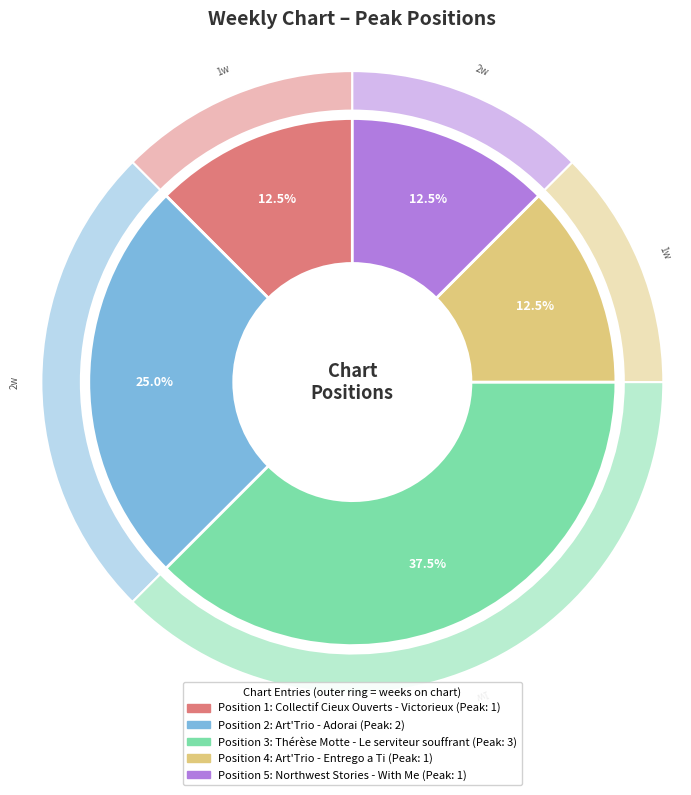

To the nearest percent, what is the average slice percentage?

20%